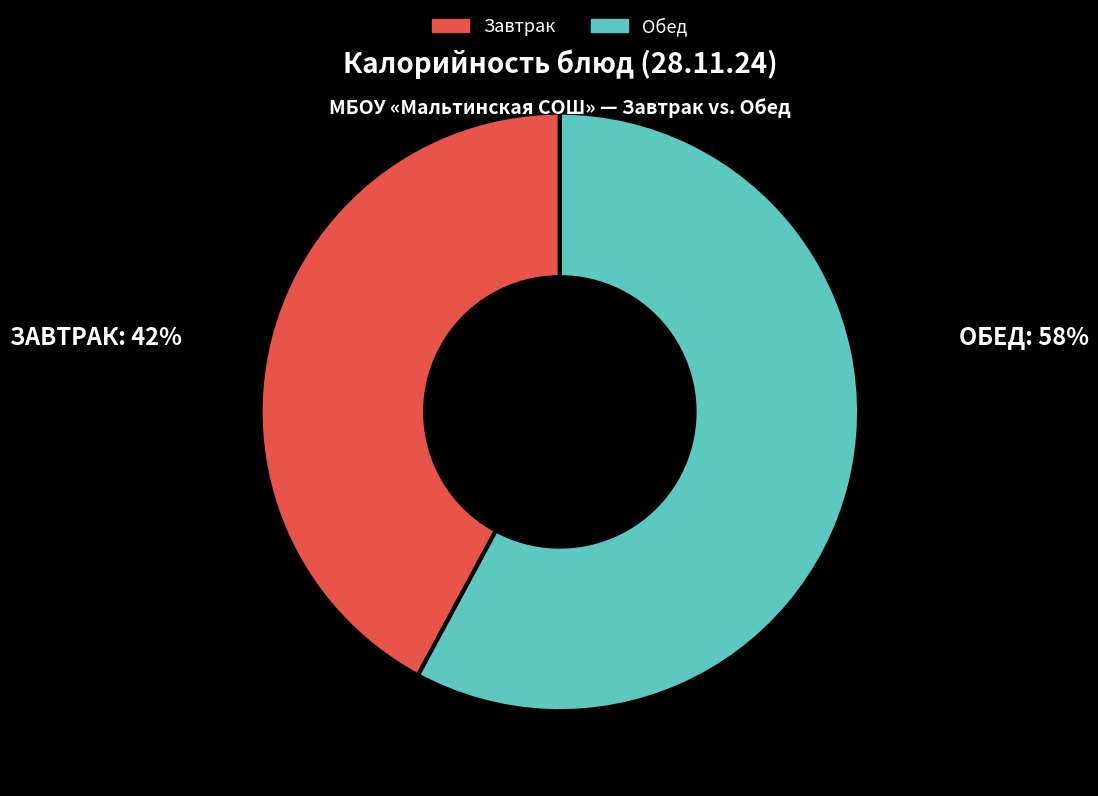

Is there any slice that represents more than half of the pie?

Yes